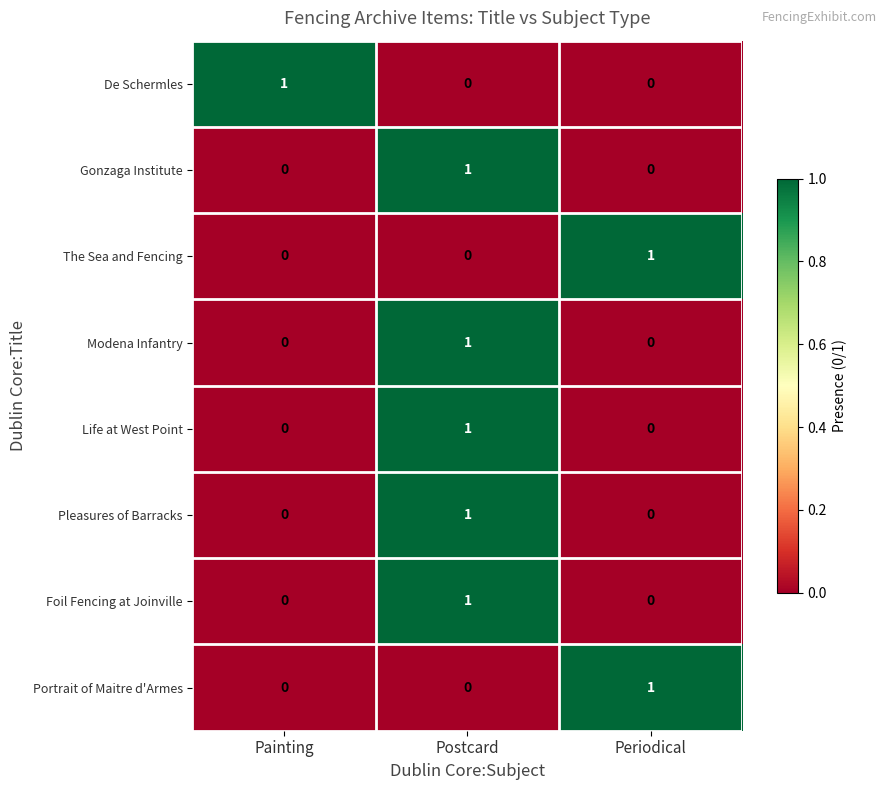

How many distinct data groups are displayed?

8